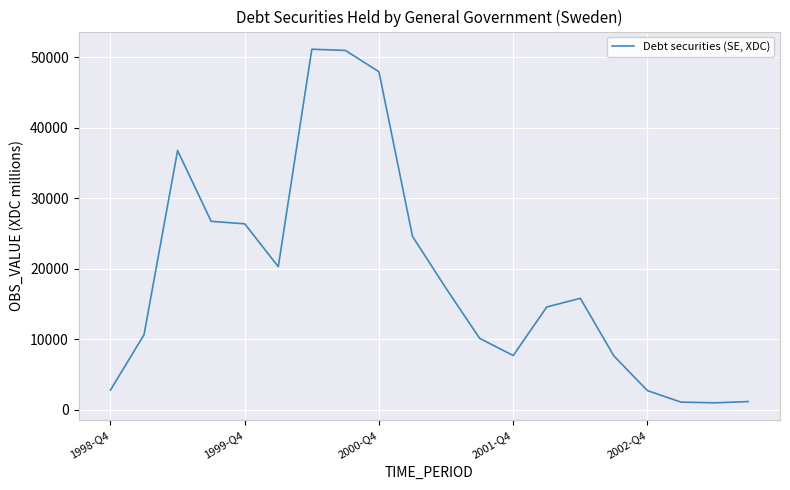

What is the greatest value displayed?

51156